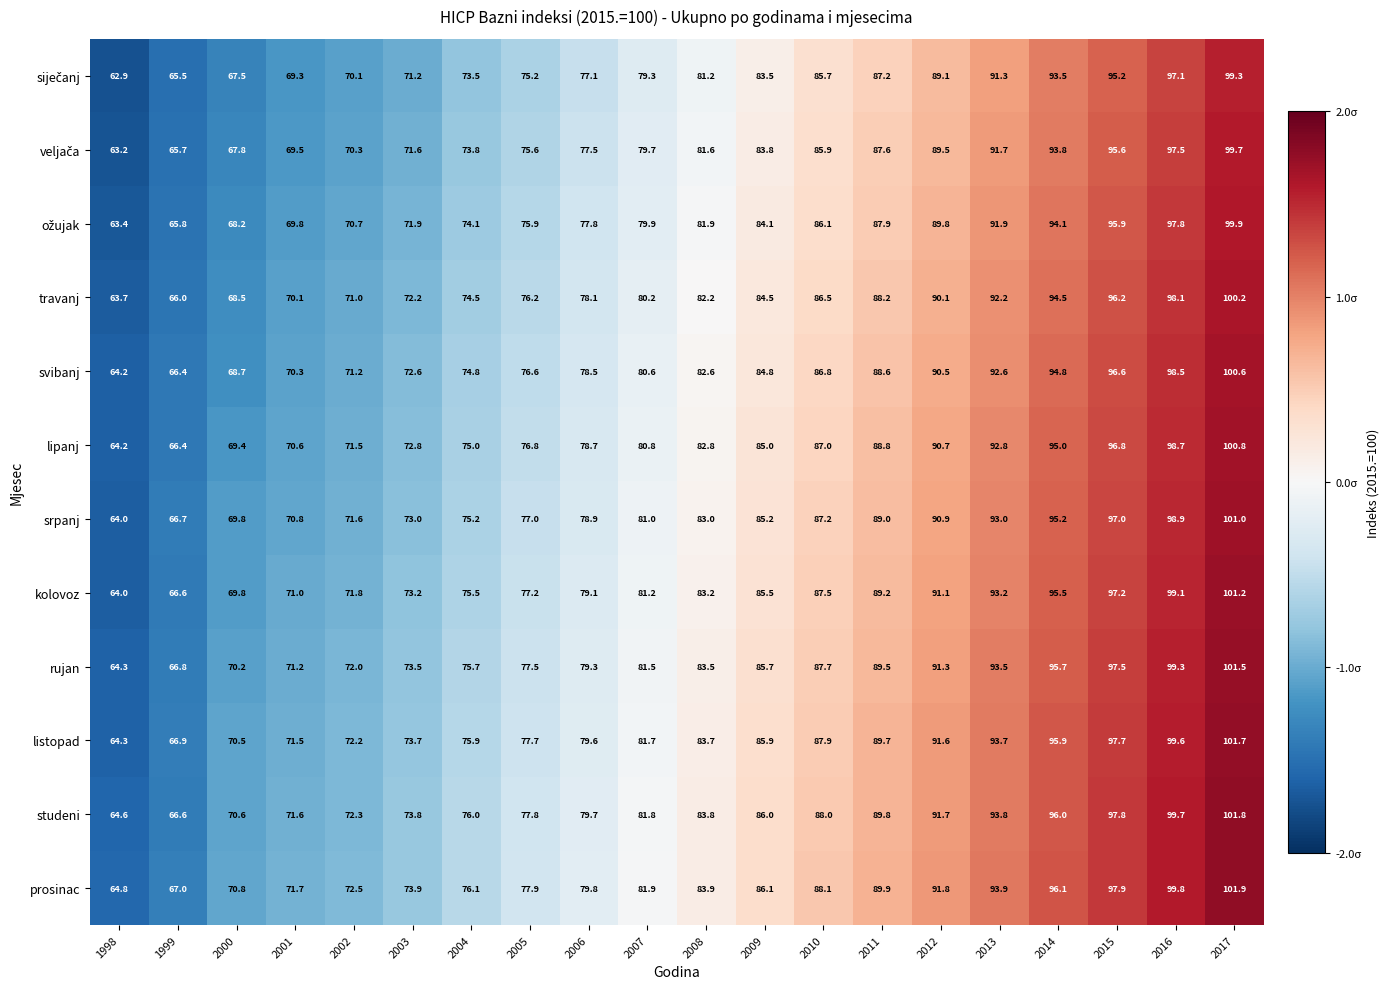

Rank the categories by prosinac value from lowest to highest.

1998, 1999, 2000, 2001, 2002, 2003, 2004, 2005, 2006, 2007, 2008, 2009, 2010, 2011, 2012, 2013, 2014, 2015, 2016, 2017